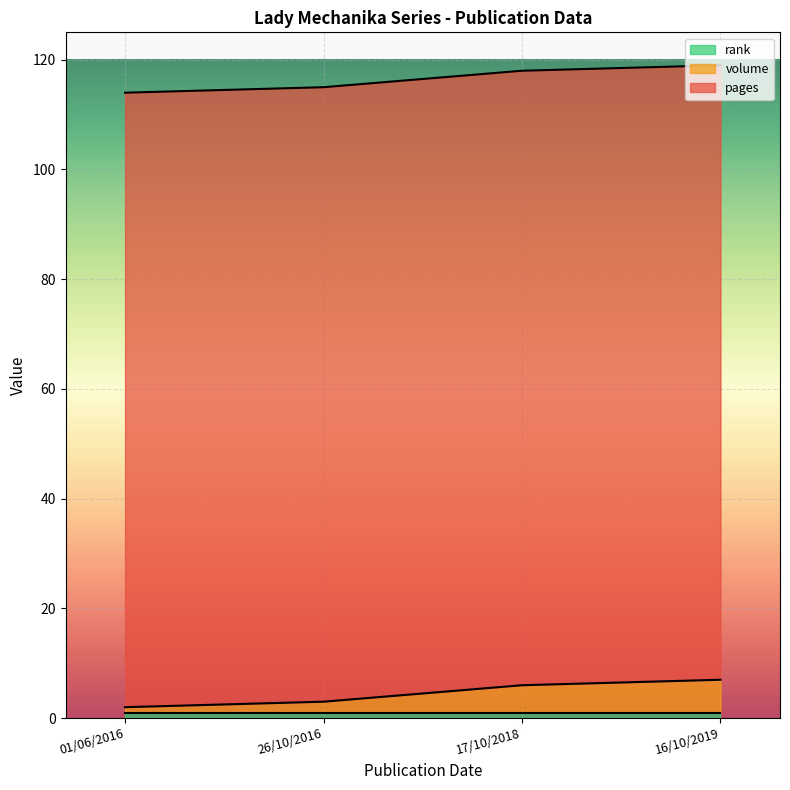

What is the spread (max minus min) of values at 16/10/2019?

111